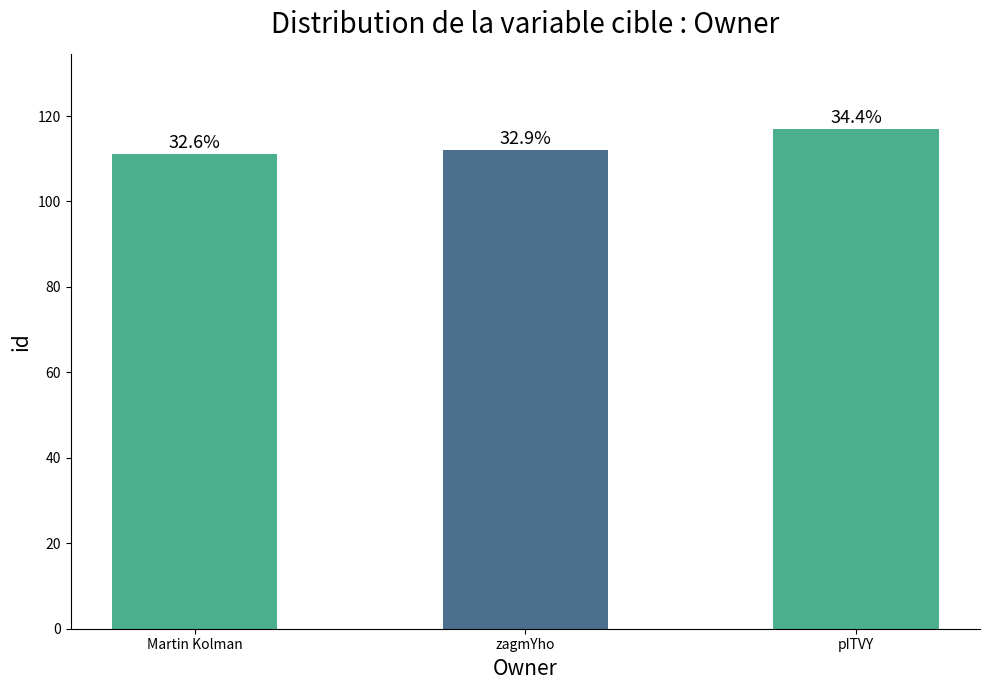

Where is the data nearest to the value 114?

zagmYho